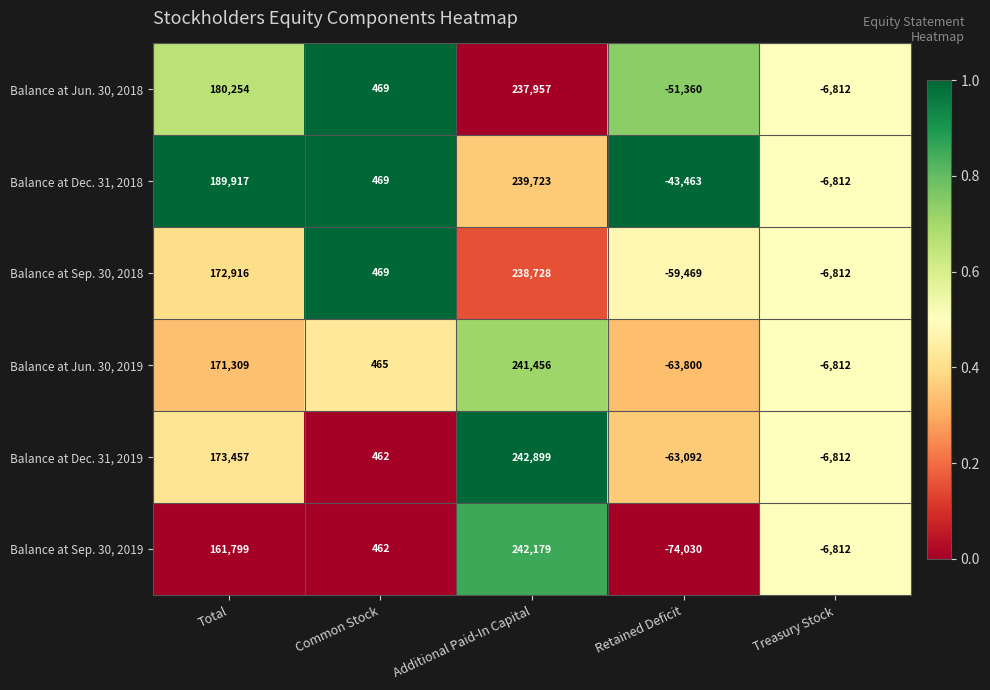

Between Total and Treasury Stock, which series saw the biggest shift?

Balance at Dec. 31, 2018